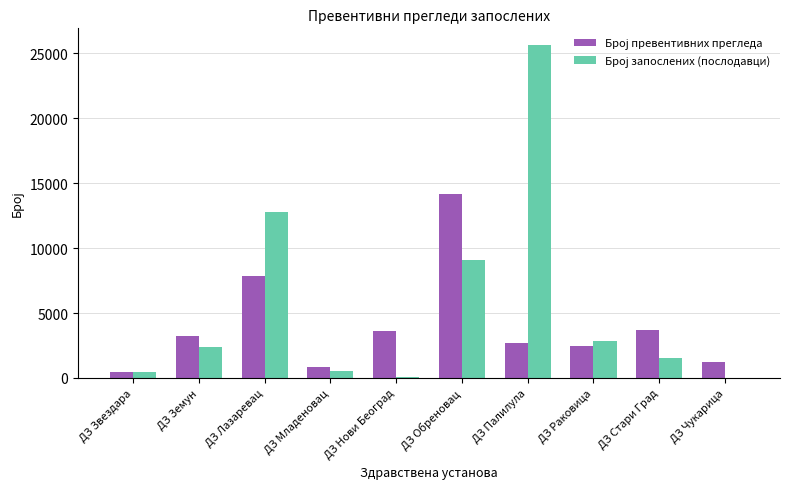

Which category has the highest value across all series?

ДЗ Палилула